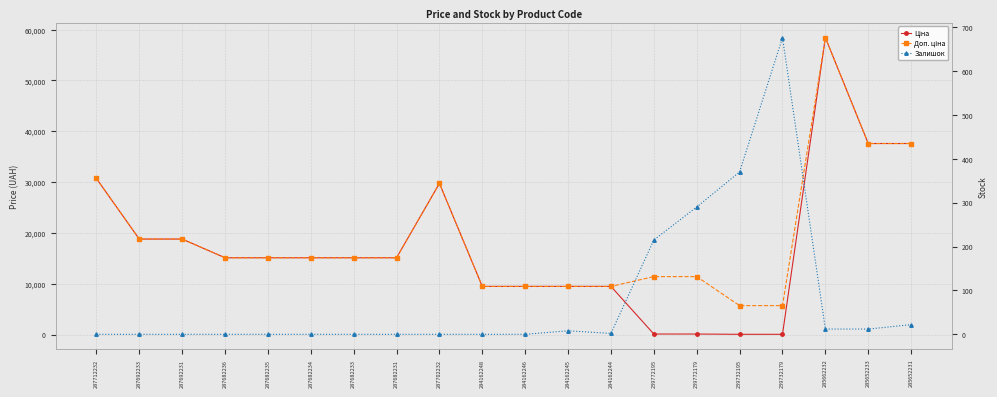

What is the difference between the maximum and minimum values in the Доп. ціна series?

52721.5